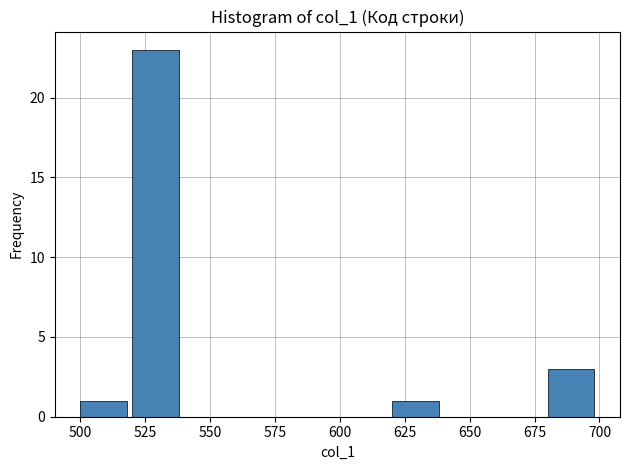

Reading left to right, list every bar in this chart as the range it spans on the x-axis followed by its height. The values are not printed on the chart, so give them approximately, as read against the axis.

500 to 520: 1
520 to 540: 23
540 to 560: 0
560 to 580: 0
580 to 600: 0
600 to 620: 0
620 to 640: 1
640 to 660: 0
660 to 680: 0
680 to 700: 3